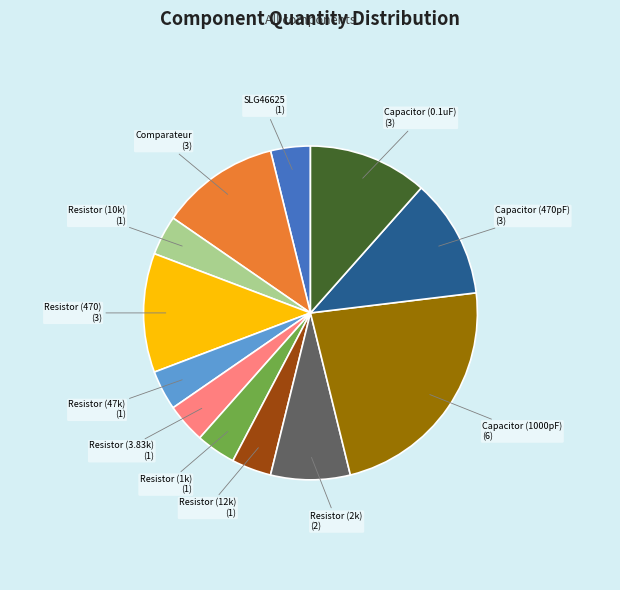

Is Resistor (12k) the majority of the pie?

No